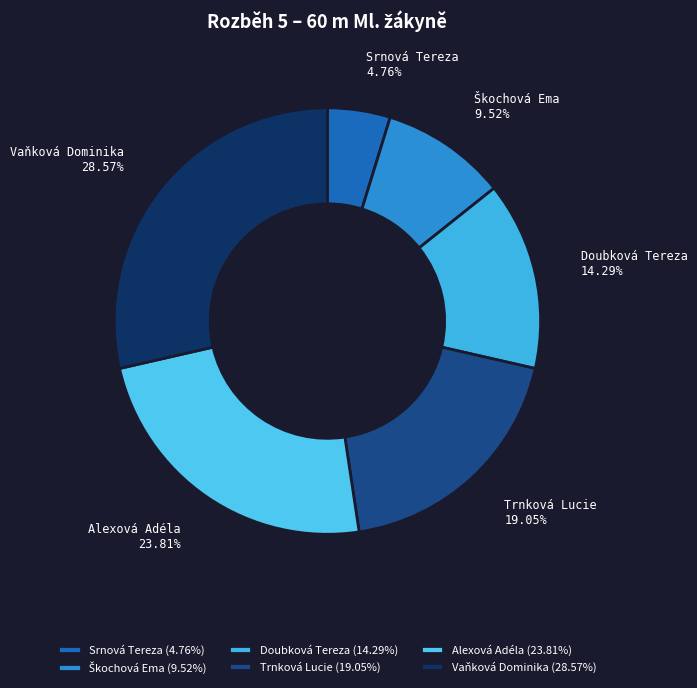

Does Doubková Tereza represent more than half of the total?

No